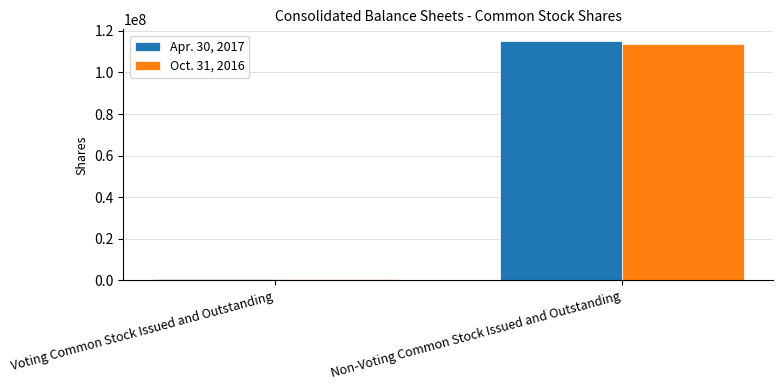

How many groups of bars are there?

2